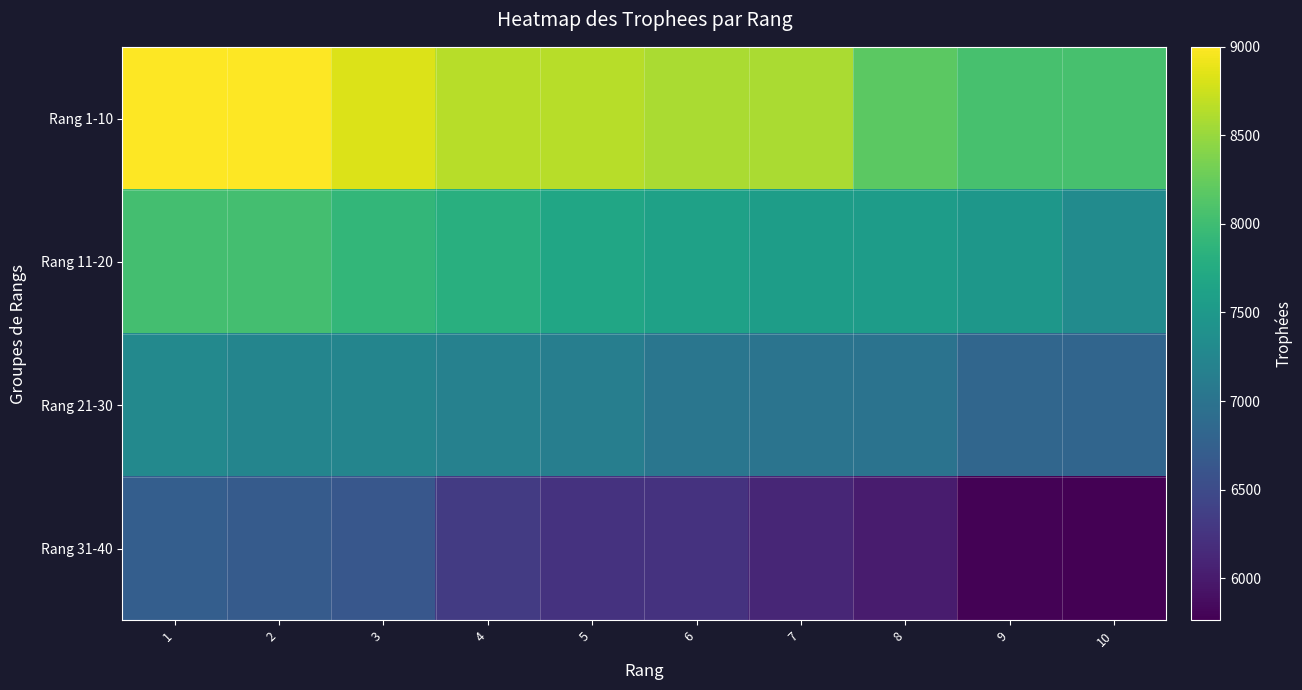

Reading left to right, what are all the values shown in this chart?

Rang 1-10: 1=9000	2=9000	3=8826	4=8654	5=8649	6=8594	7=8589	8=8186	9=8058	10=8056
Rang 11-20: 1=8032	2=8031	3=7909	4=7804	5=7678	6=7617	7=7559	8=7553	9=7473	10=7321
Rang 21-30: 1=7291	2=7236	3=7233	4=7189	5=7147	6=7030	7=7012	8=7000	9=6833	10=6820
Rang 31-40: 1=6733	2=6695	3=6644	4=6329	5=6233	6=6230	7=6107	8=6003	9=5787	10=5762